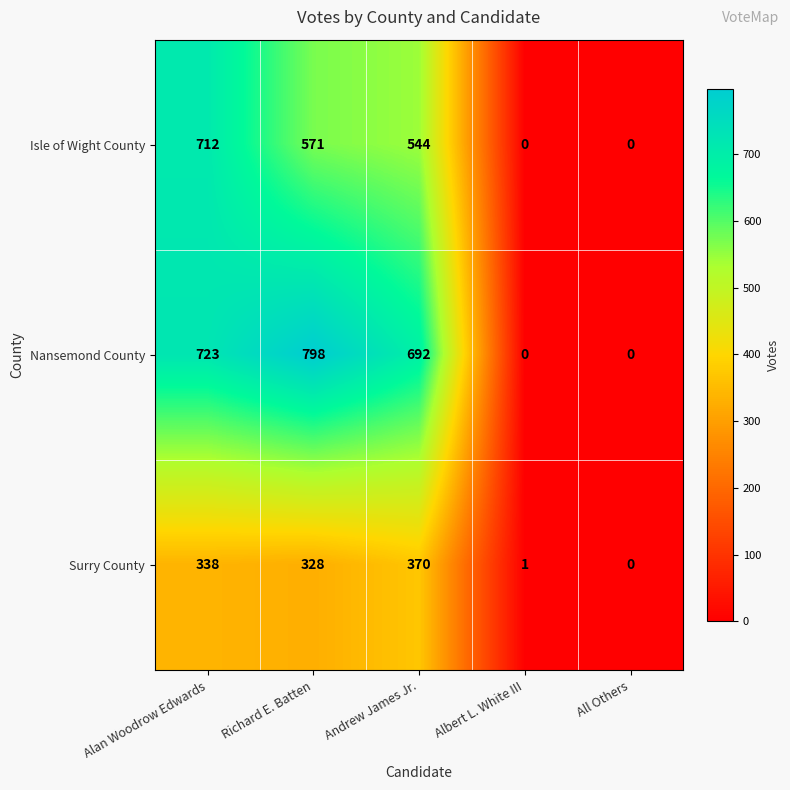

At how many categories does at least one series exceed 137?

3